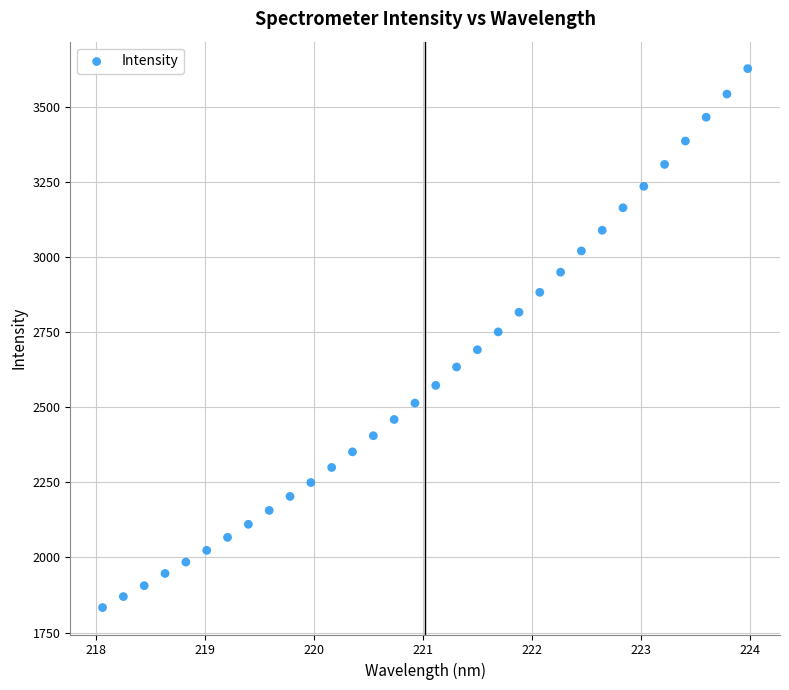

What is the range of X values (max minus min)?

5.9